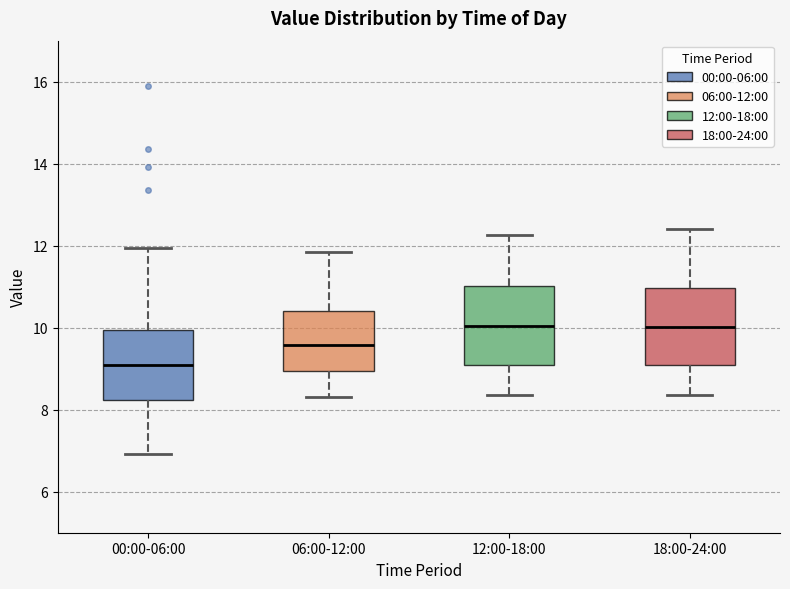

Reading left to right, transcribe this box plot: for each box, give where its median line is, the range the box spans, and where its two whiskers end, as read against the y-axis. The values are not printed on the chart, so give them approximately, as read against the axis.

00:00-06:00: median 9.0, box 8.2 to 10.0, whiskers 7.0 to 12.0
06:00-12:00: median 9.6, box 9.0 to 10.4, whiskers 8.4 to 11.8
12:00-18:00: median 10.0, box 9.2 to 11.0, whiskers 8.4 to 12.2
18:00-24:00: median 10.0, box 9.0 to 11.0, whiskers 8.4 to 12.4